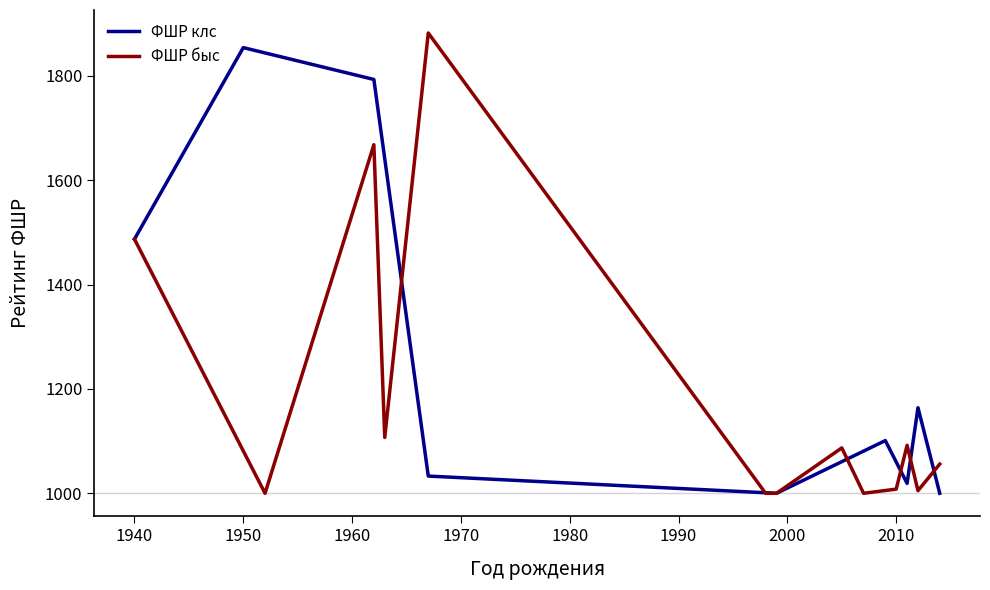

What is the minimum value for ФШР клс?

1000